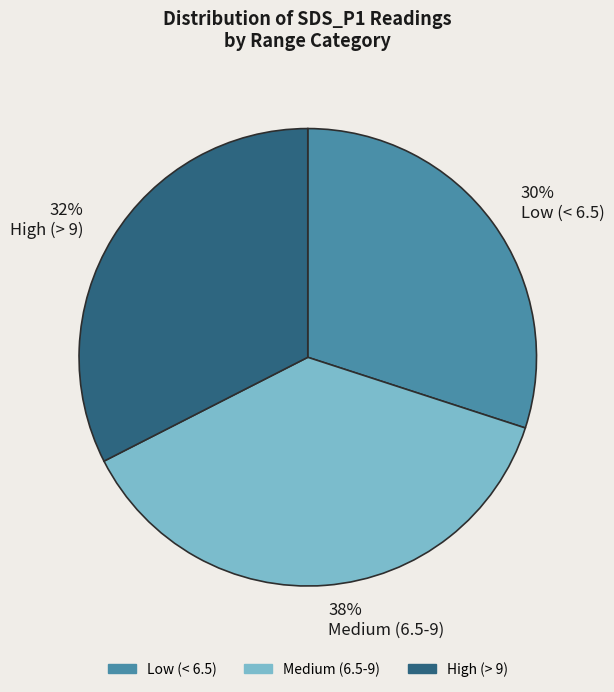

Which slice is the smallest?

Low (< 6.5)